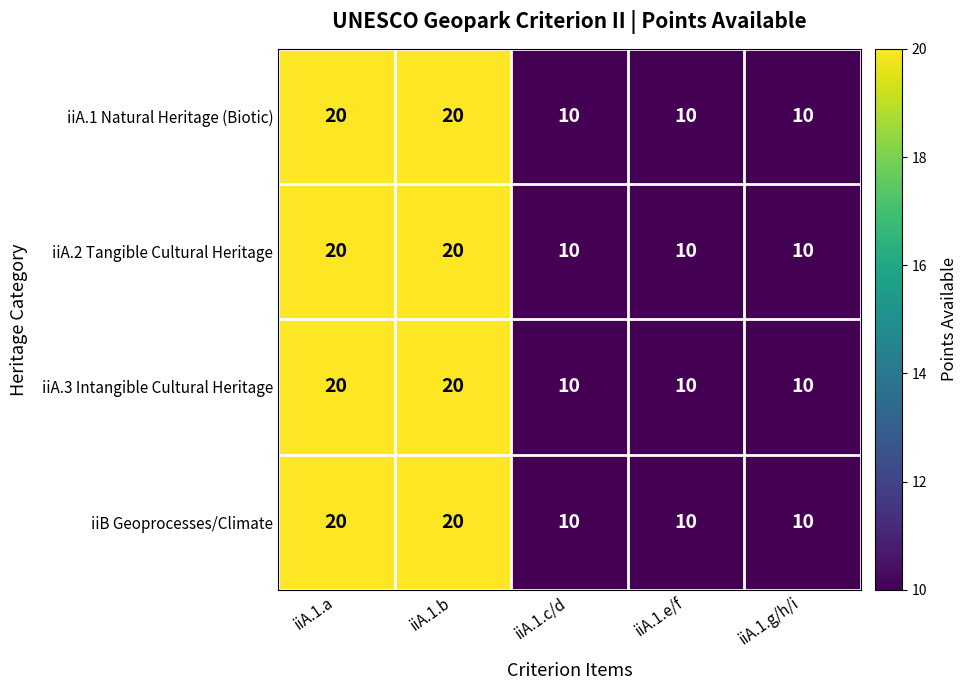

Reading left to right, extract all data points from this chart.

iiA.1 Natural Heritage (Biotic): iiA.1.a=20	iiA.1.b=20	iiA.1.c/d=10	iiA.1.e/f=10	iiA.1.g/h/i=10
iiA.2 Tangible Cultural Heritage: iiA.1.a=20	iiA.1.b=20	iiA.1.c/d=10	iiA.1.e/f=10	iiA.1.g/h/i=10
iiA.3 Intangible Cultural Heritage: iiA.1.a=20	iiA.1.b=20	iiA.1.c/d=10	iiA.1.e/f=10	iiA.1.g/h/i=10
iiB Geoprocesses/Climate: iiA.1.a=20	iiA.1.b=20	iiA.1.c/d=10	iiA.1.e/f=10	iiA.1.g/h/i=10